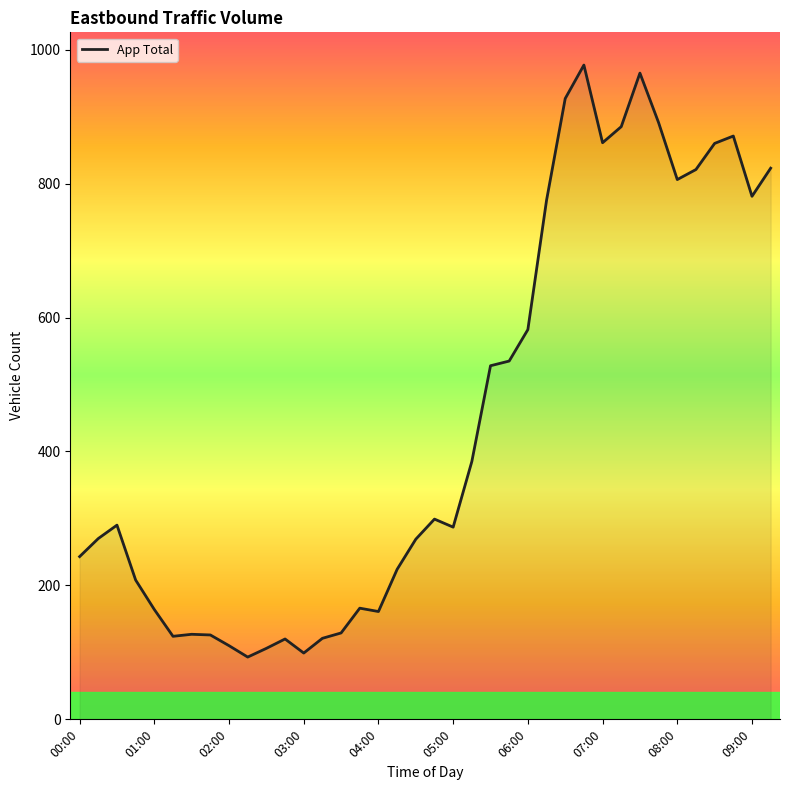

What is the minimum value shown in the chart?

93